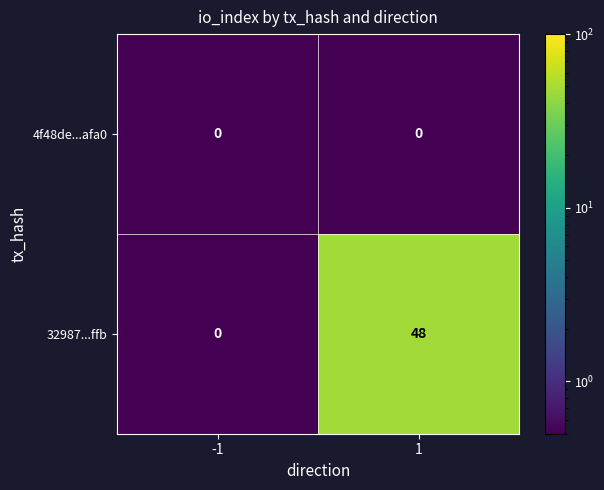

Rank the series by their average value, from highest to lowest.

32987...ffb, 4f48de...afa0